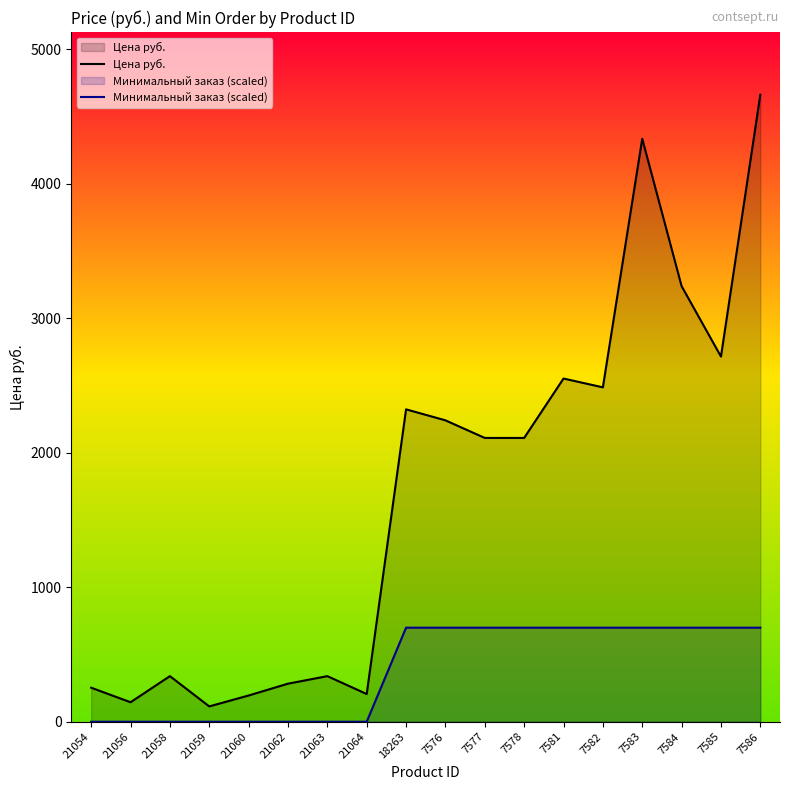

What is the difference between the maximum and minimum values in the Минимальный заказ (scaled) series?

699.3